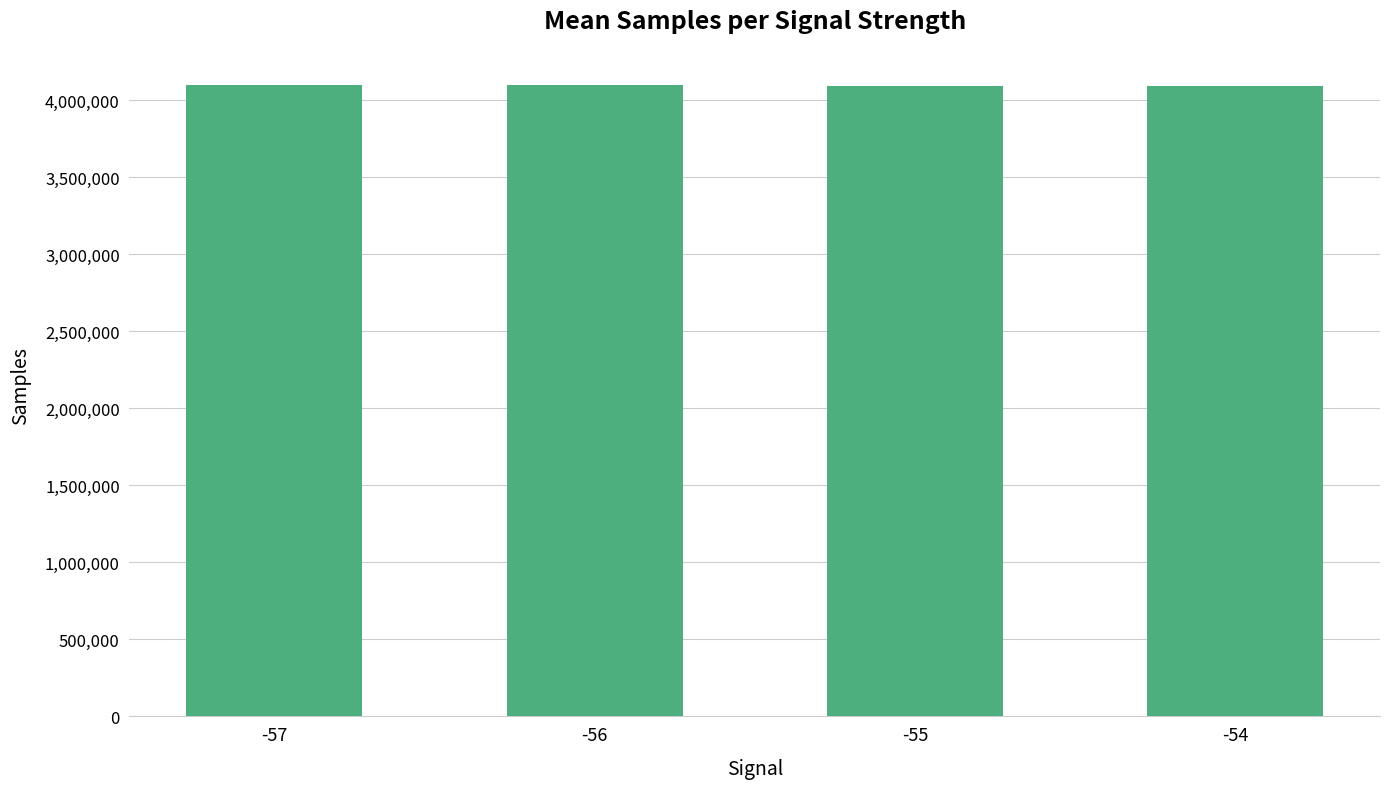

What is the average value?

4094954